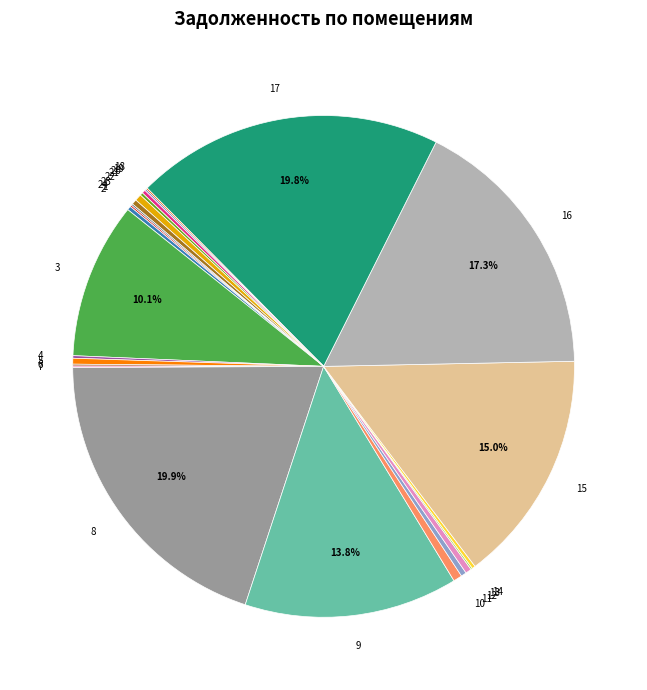

Does any single category account for the majority?

No